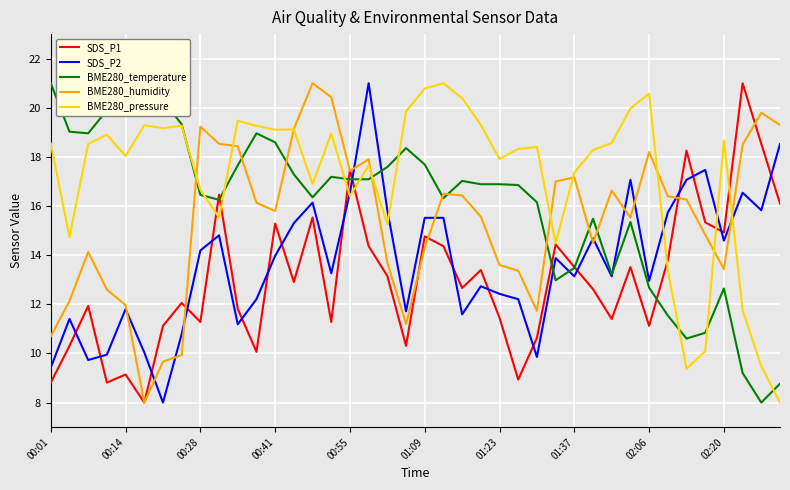

What is the smallest value displayed?

8.0